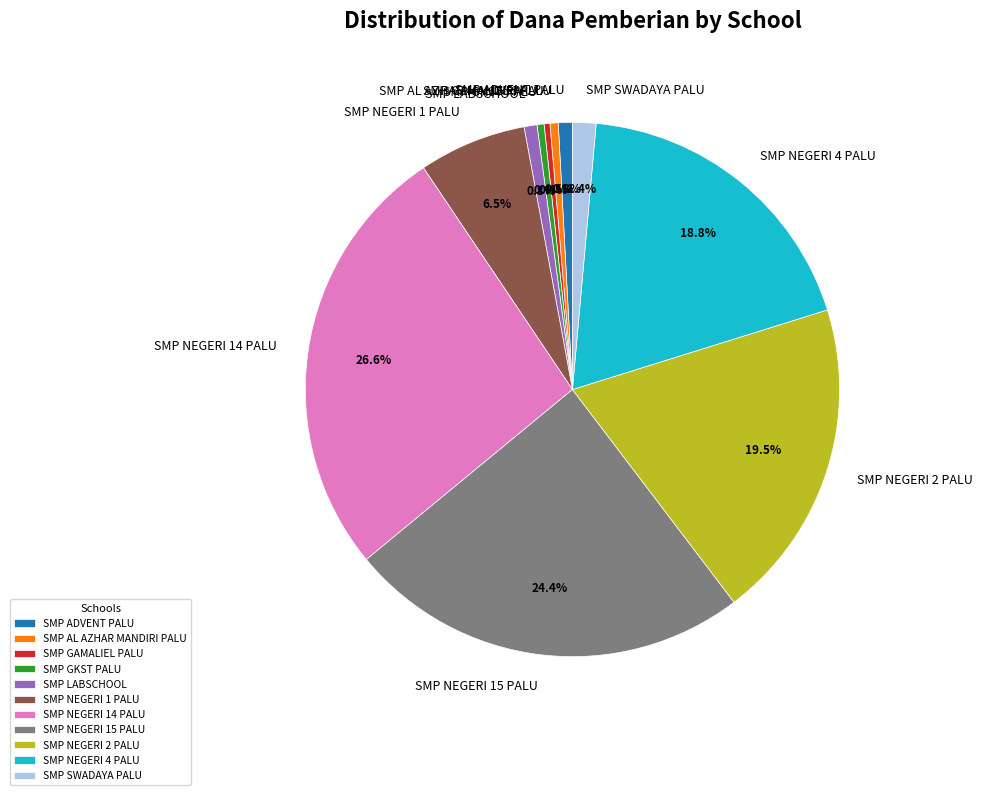

How many segments does this pie chart have?

11